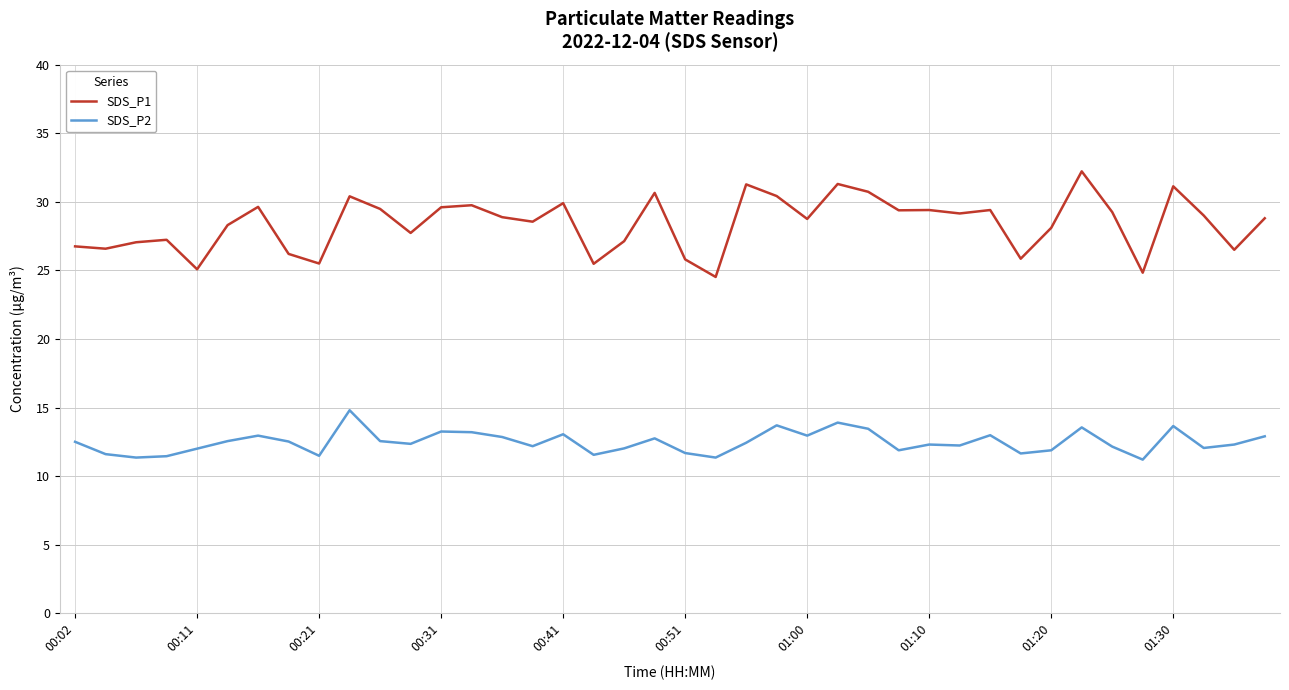

True or false: SDS_P1 and SDS_P2 cross at least once.

False